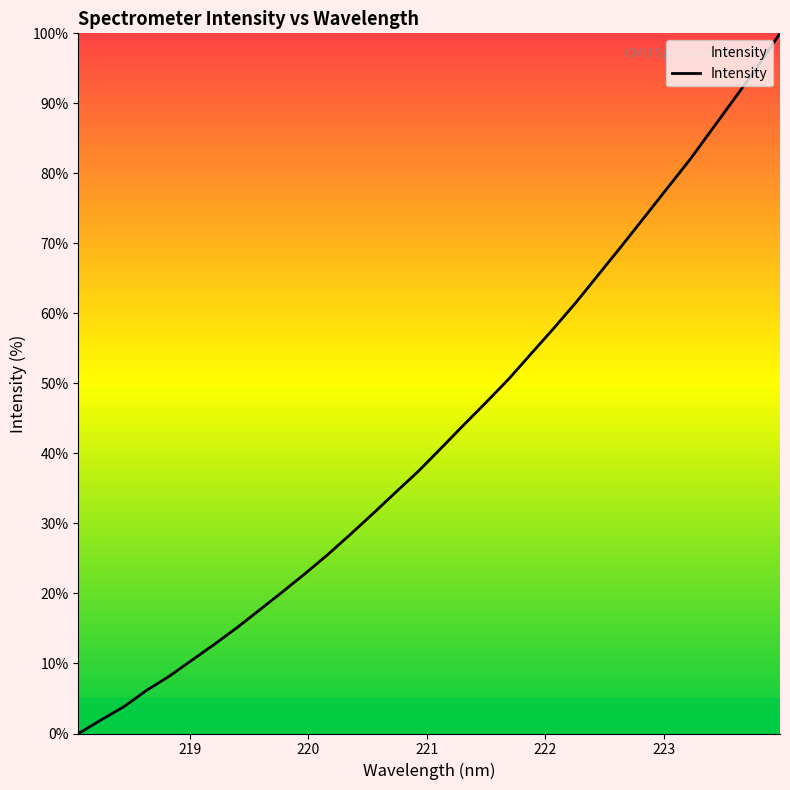

What is the greatest value displayed?

100.0